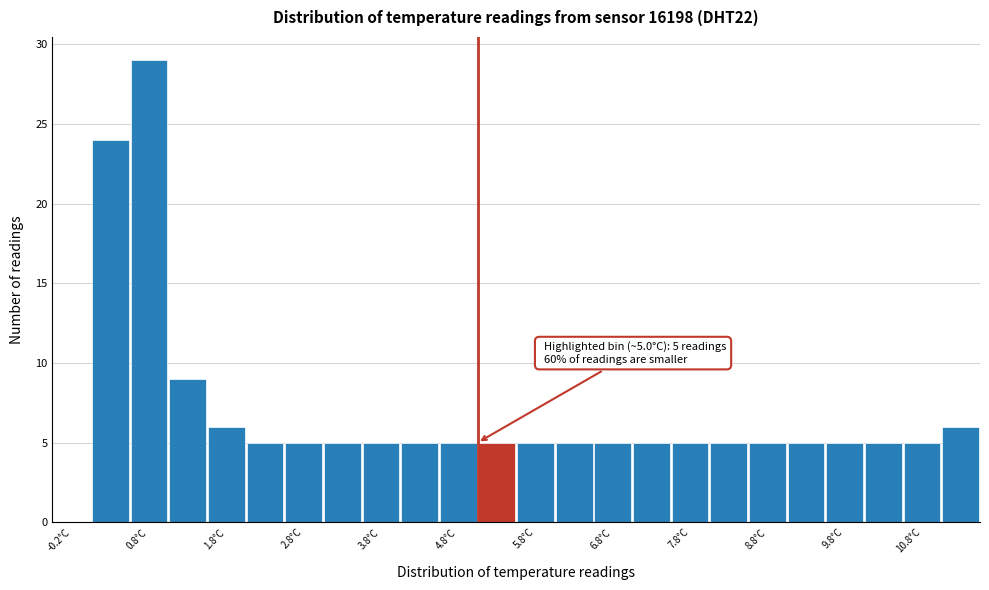

Over which range of the x-axis is the bar tallest?

0.5 to 1.0